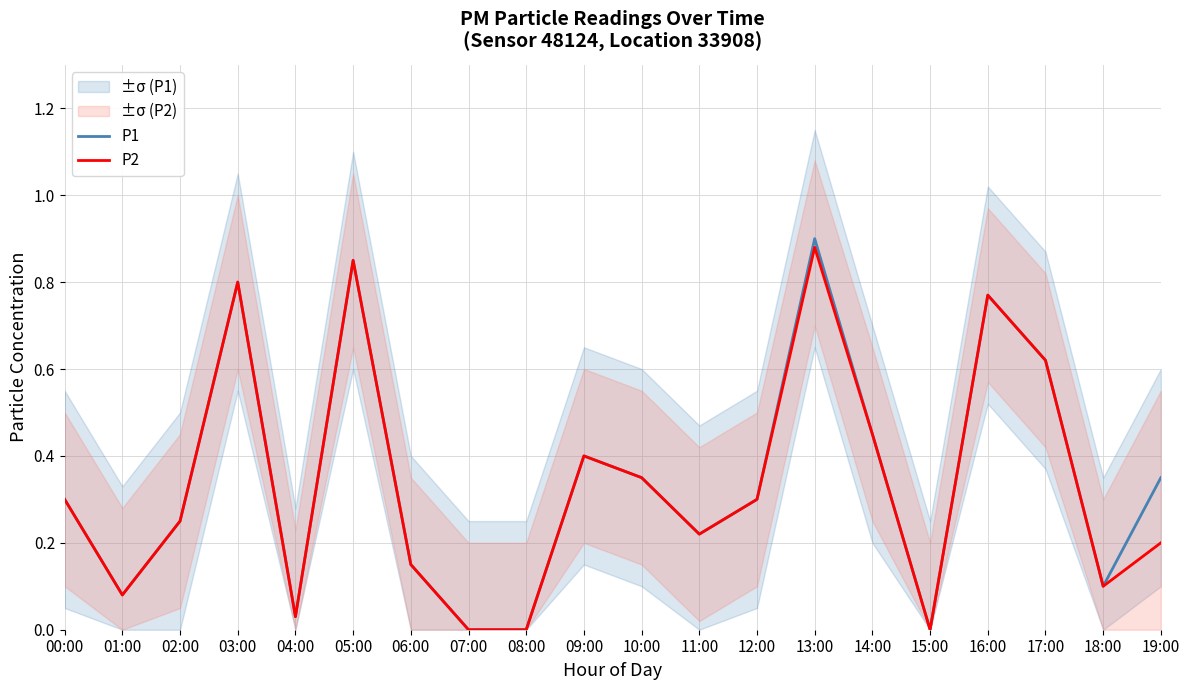

At which label does P1 reach its peak?

13:00